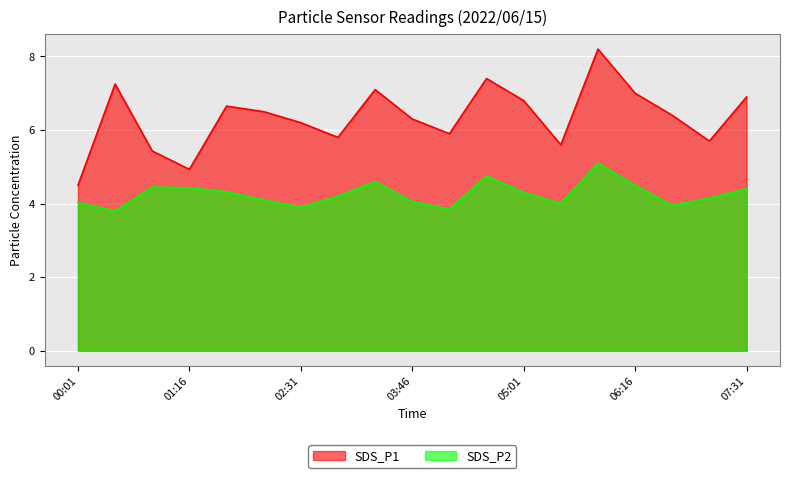

Is the value of SDS_P2 at 03:21 greater than the value of SDS_P1 at 00:26?

No